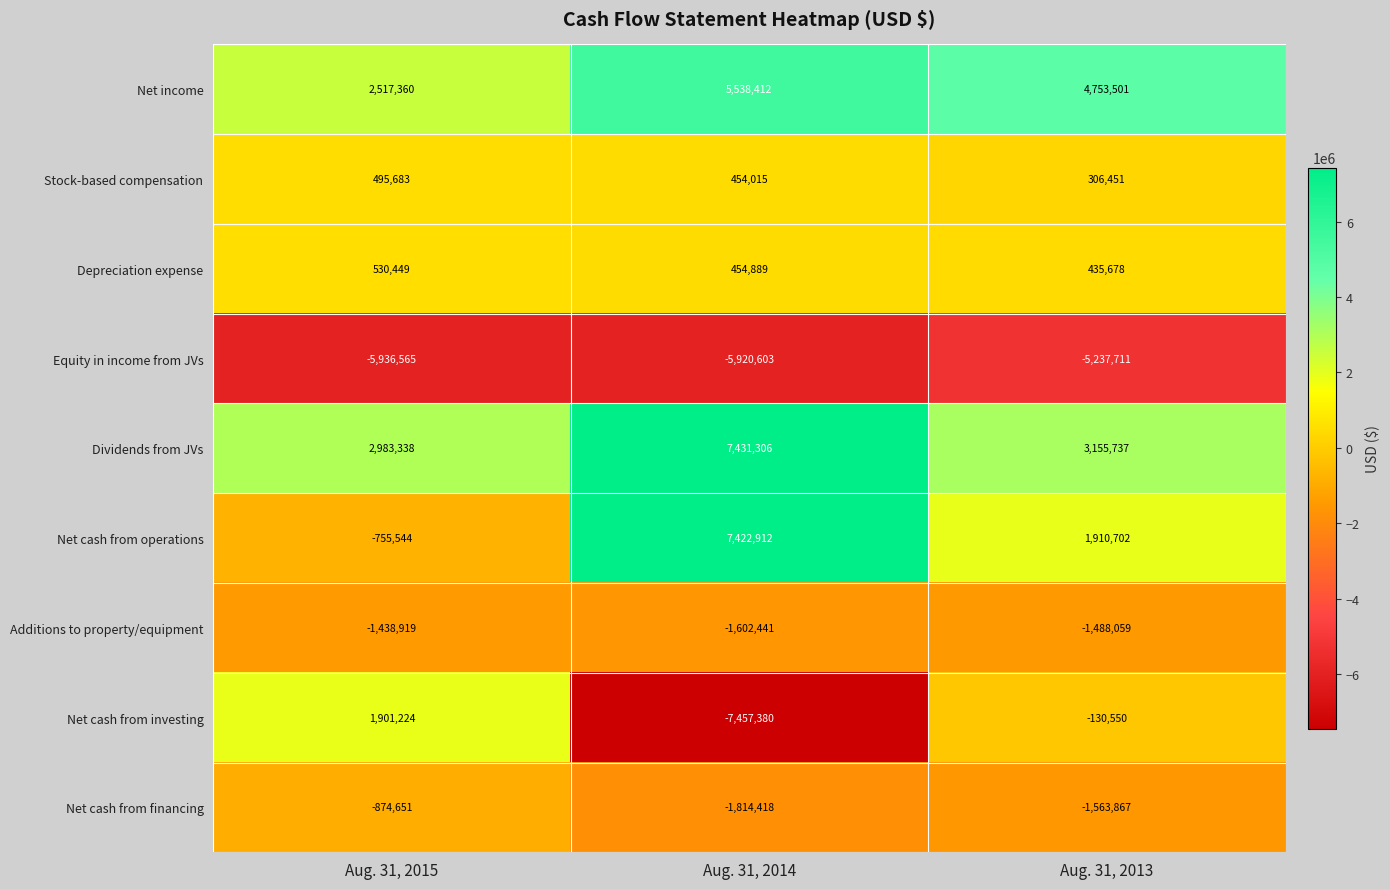

How many data points does each series have?

3